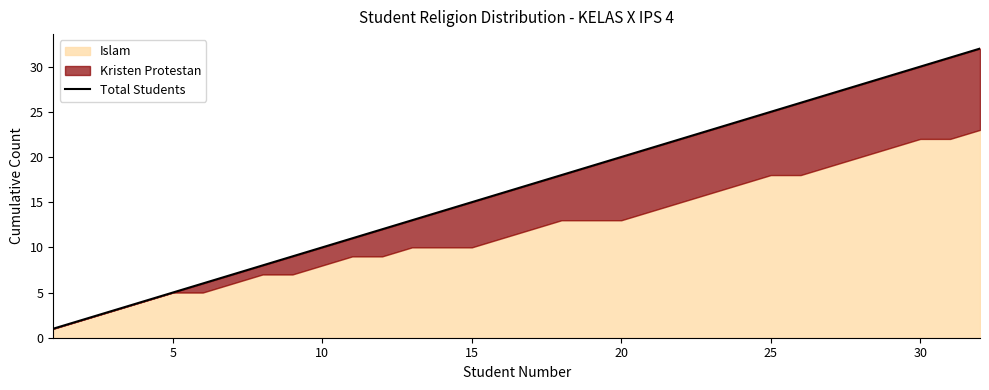

What is the value of the 1st point from the left?

1